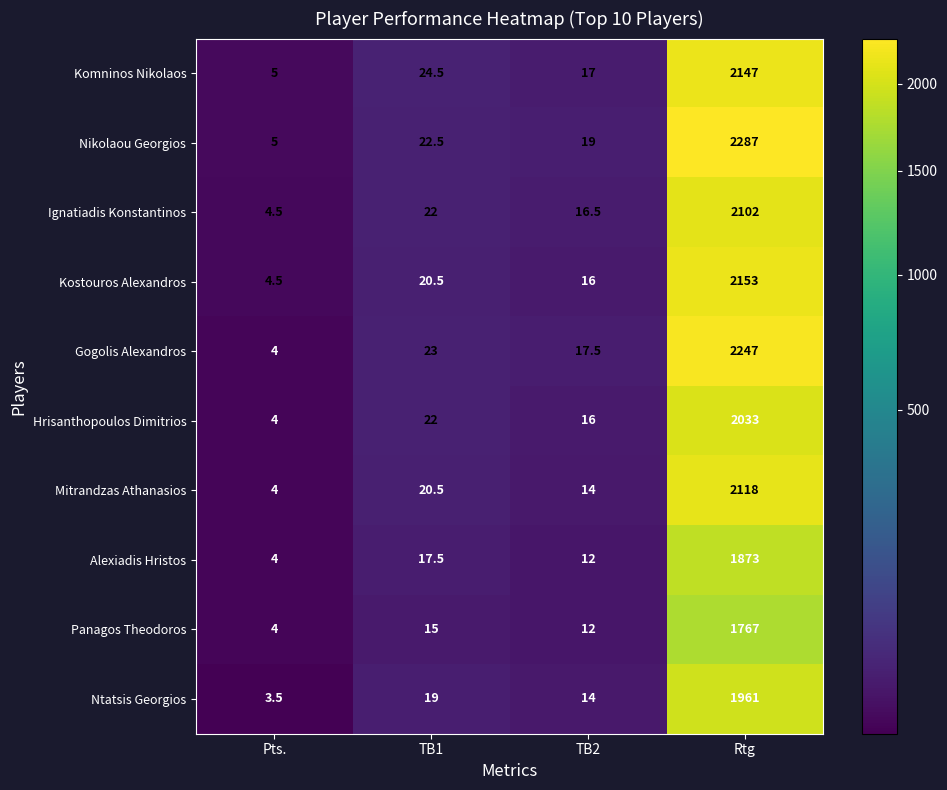

List the series in order of their peak value, lowest first.

Panagos Theodoros, Alexiadis Hristos, Ntatsis Georgios, Hrisanthopoulos Dimitrios, Ignatiadis Konstantinos, Mitrandzas Athanasios, Komninos Nikolaos, Kostouros Alexandros, Gogolis Alexandros, Nikolaou Georgios